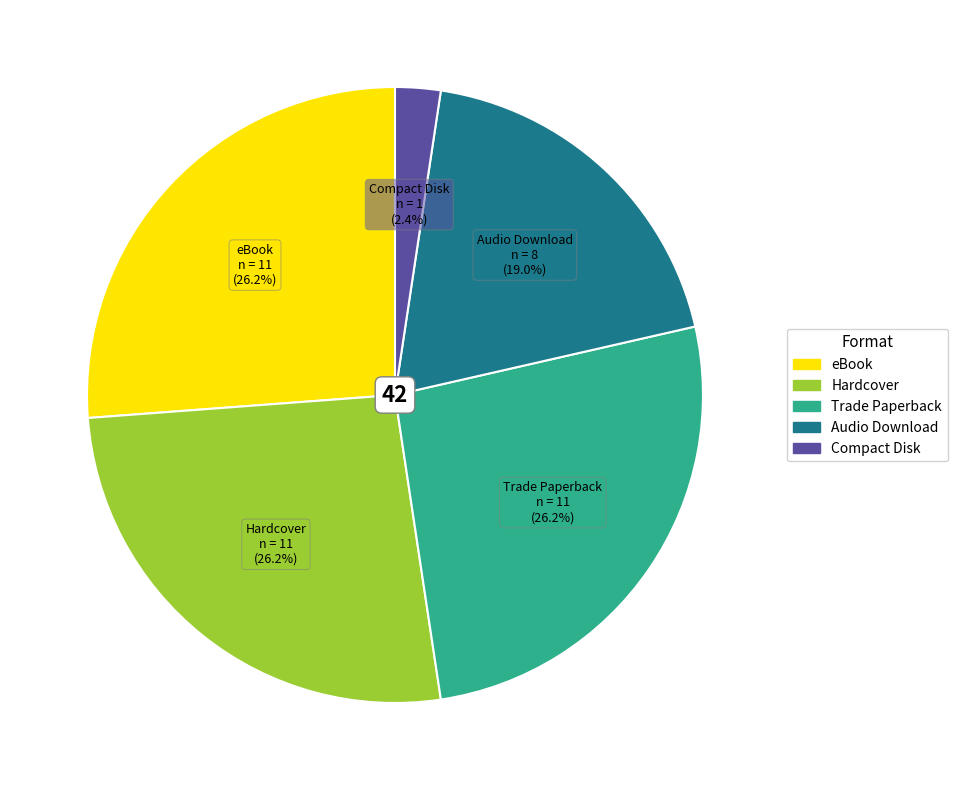

True or false: Hardcover accounts for 12% of the total.

False